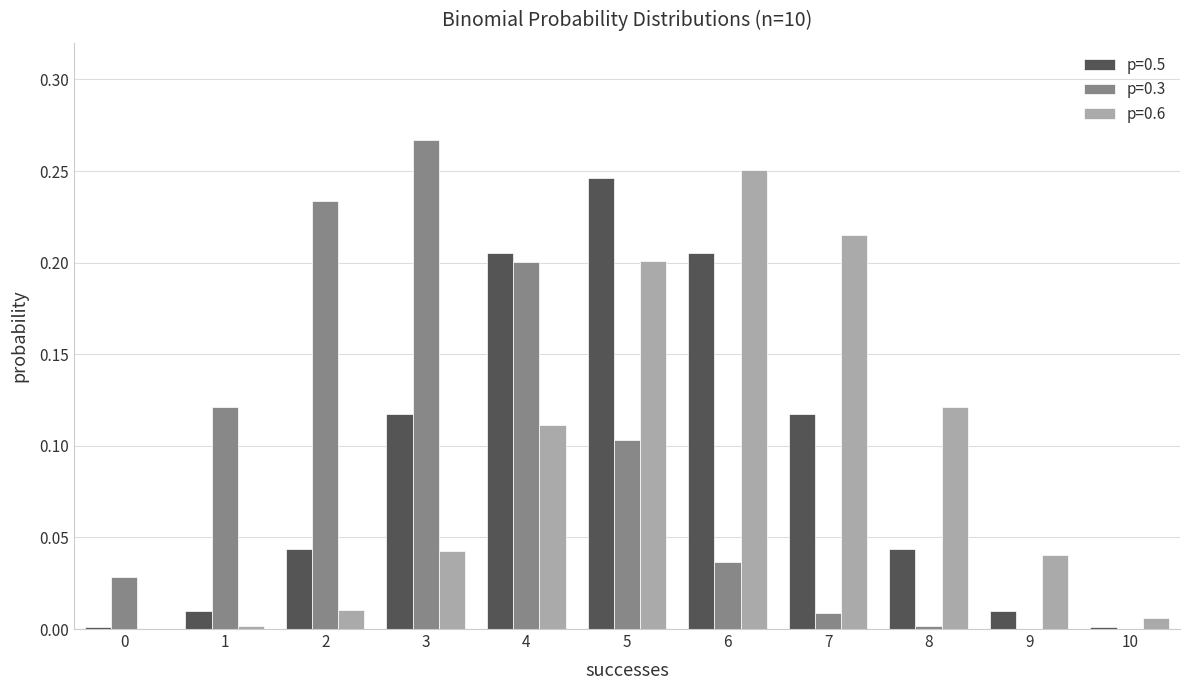

True or false: p=0.6 has a value of 0.0 at 10.

True